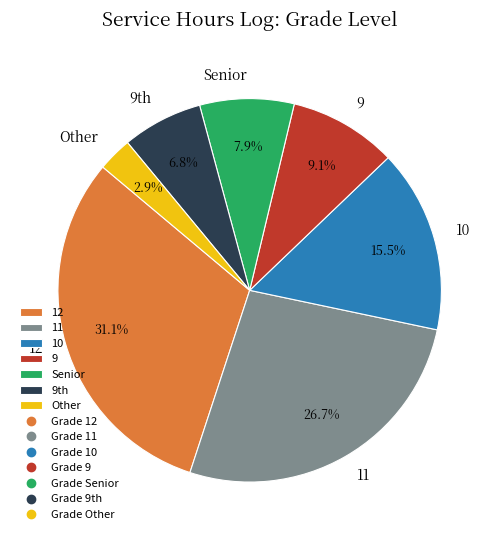

Is the sum of 12 and Senior greater than half?

No